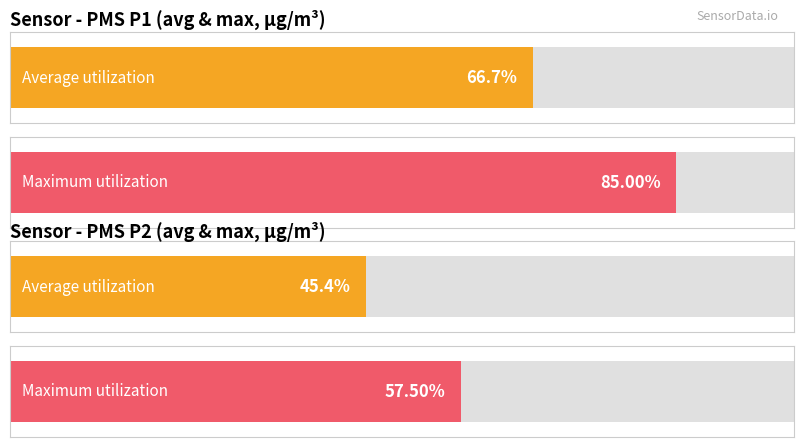

How many bars are there in each group?

2